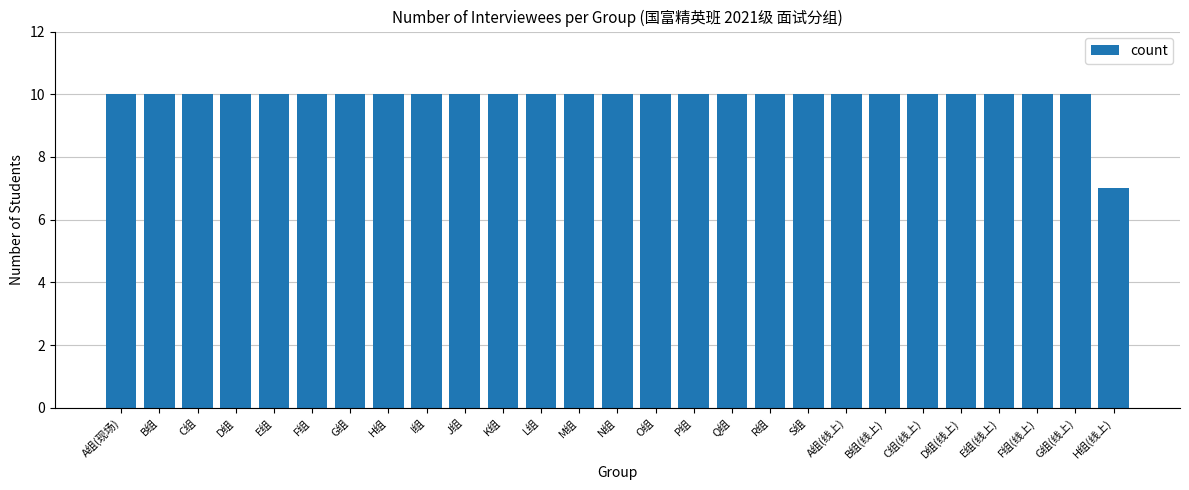

How many values are between 10 and 11?

26